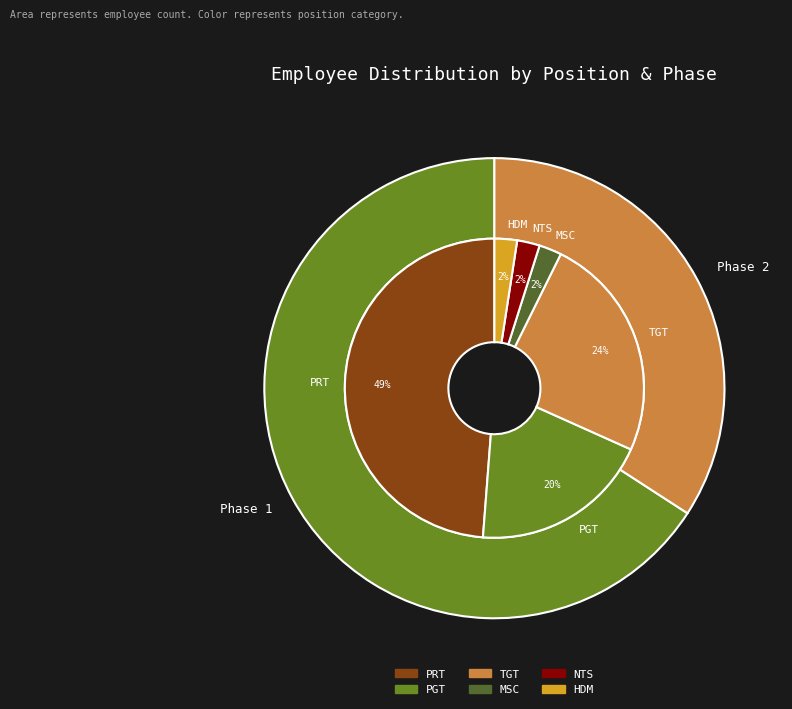

Which category has the biggest portion of the pie?

PRT